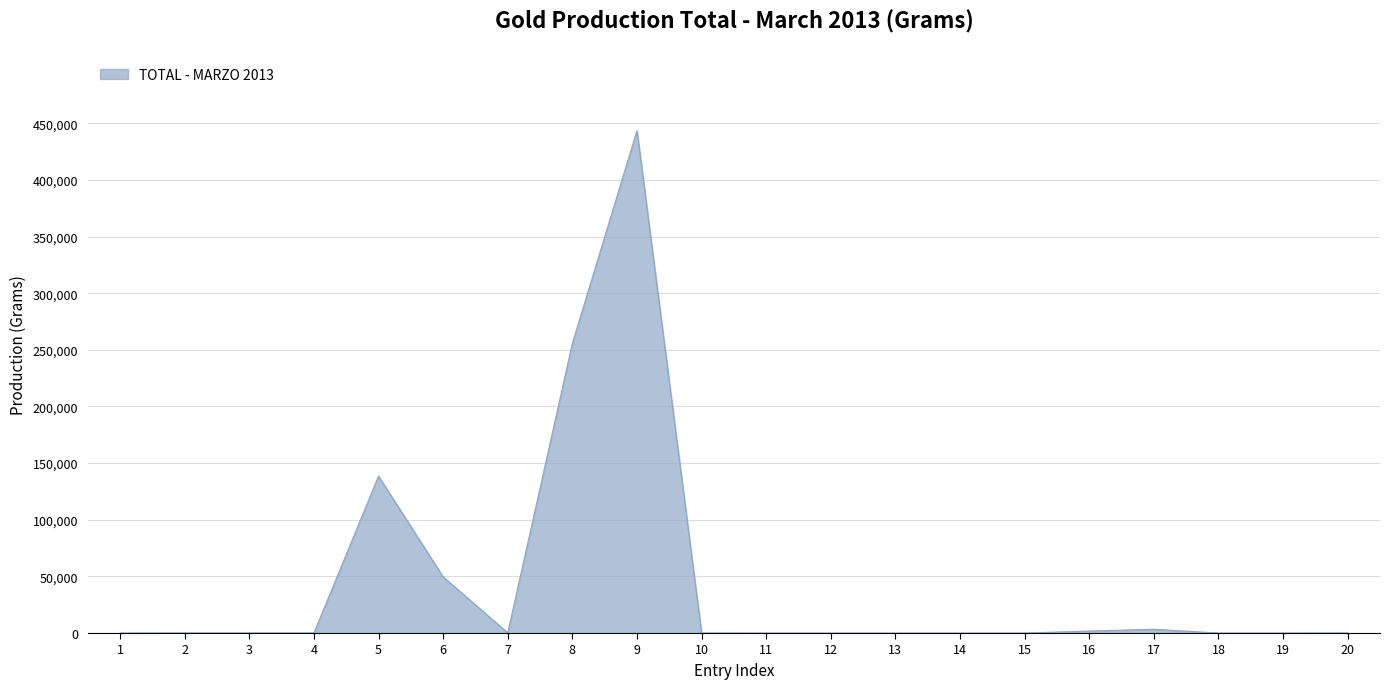

How many lines are shown in the chart?

1